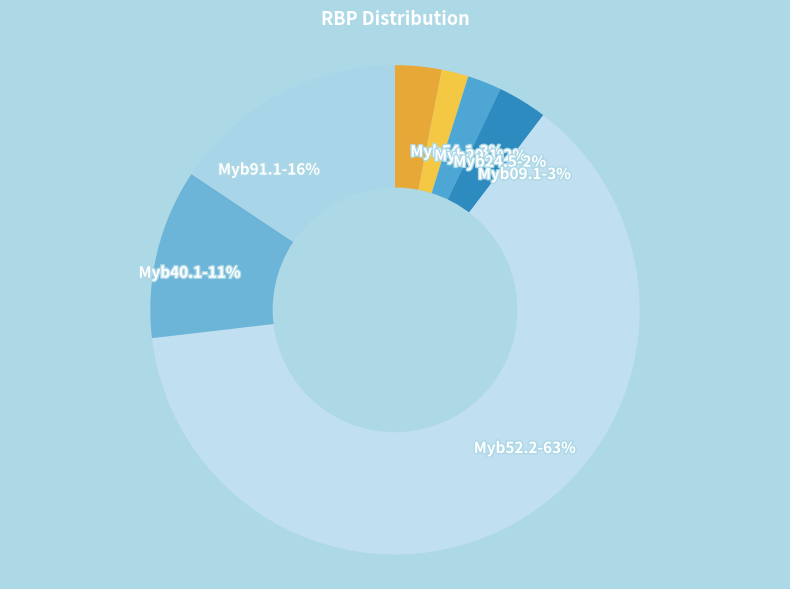

To the nearest percent, what portion does Myb09.1 represent?

3%